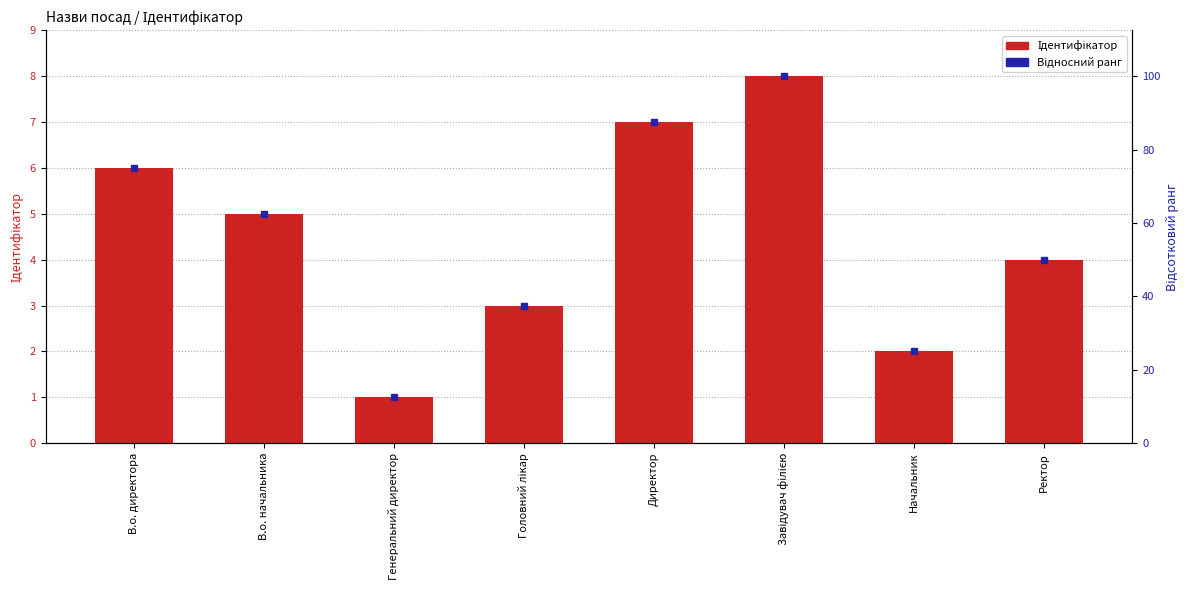

Count the values in the range 3 to 7.

5